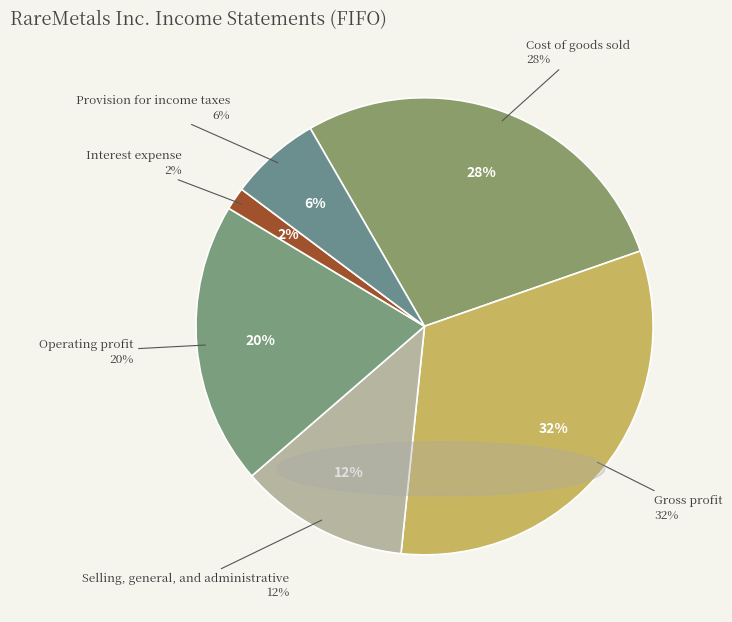

Which slice is the smallest?

Interest expense